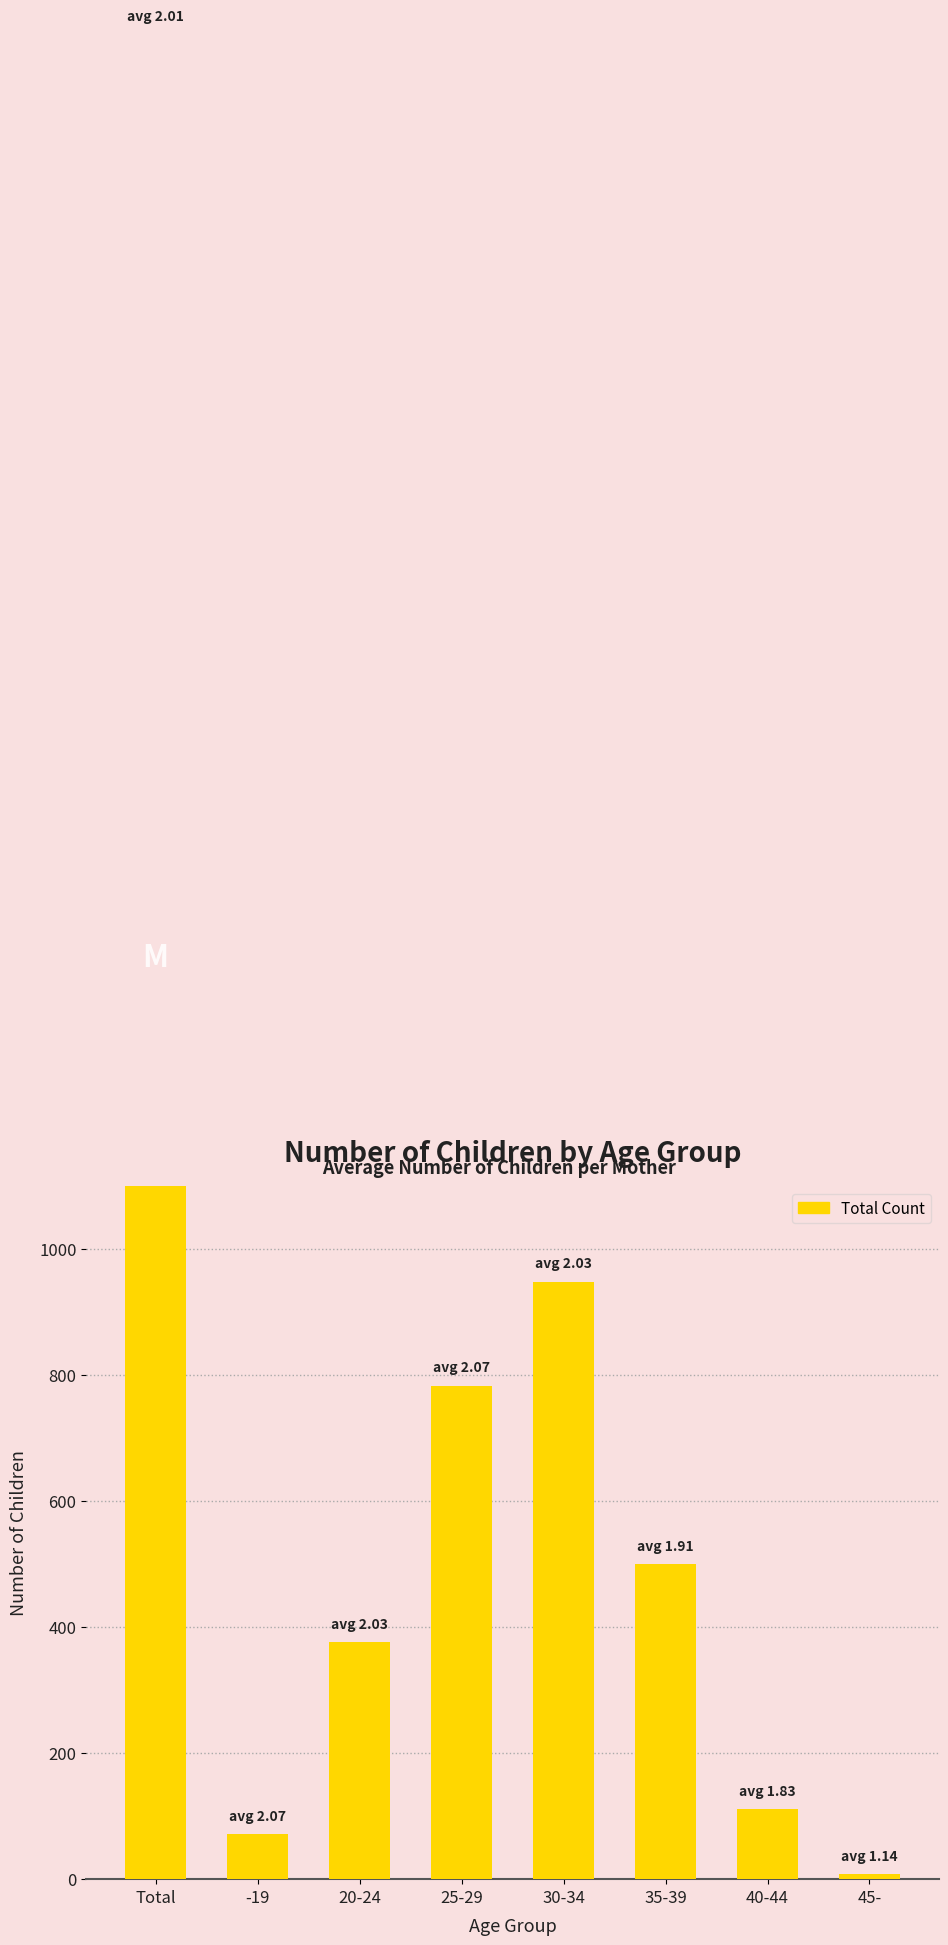

What is the change in value from -19 to 25-29?

+712